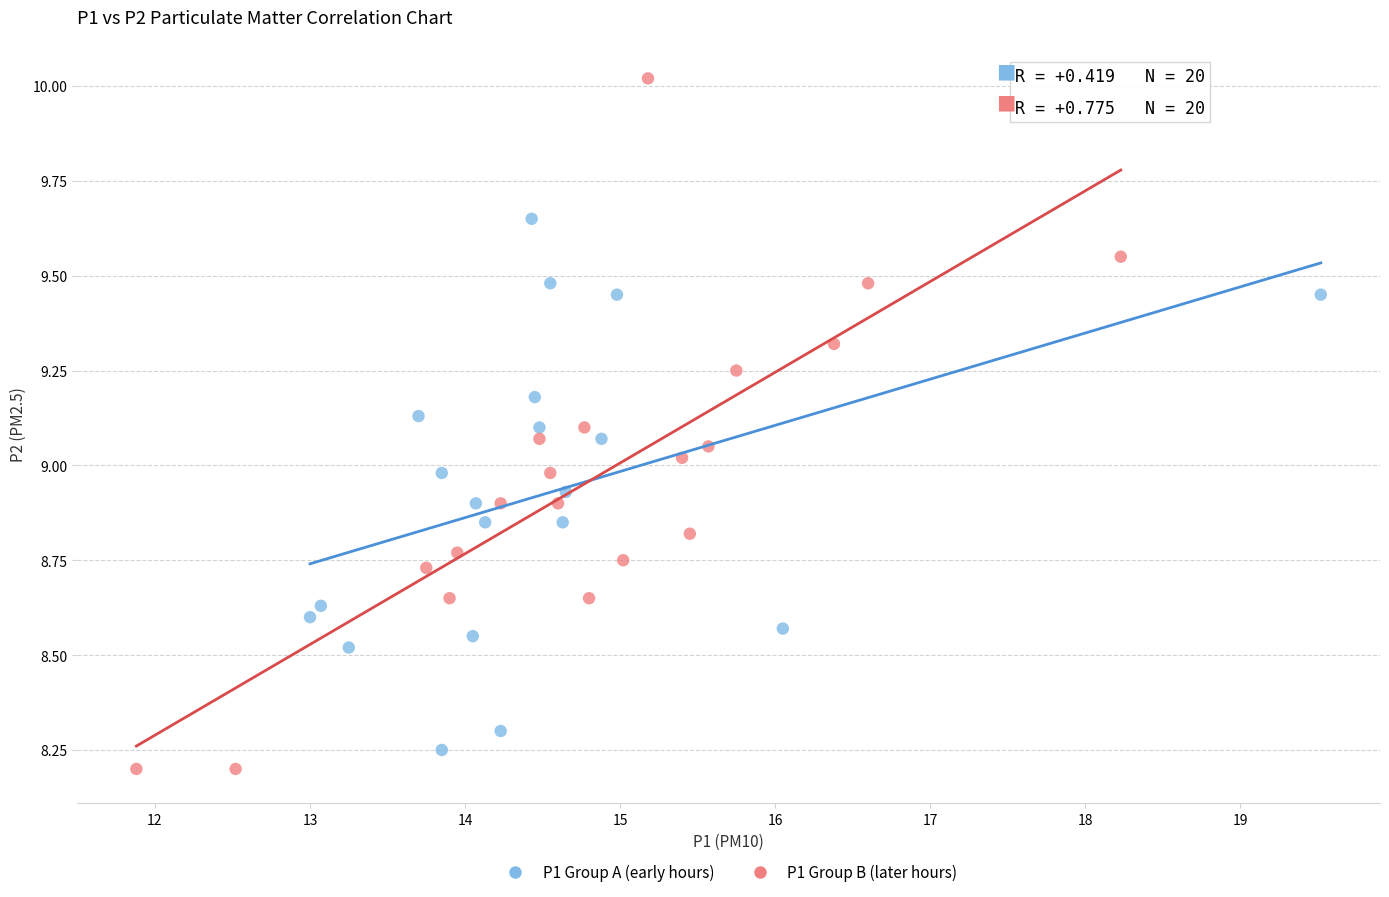

Which series has the widest spread of Y values?

P1 Group B (later hours)